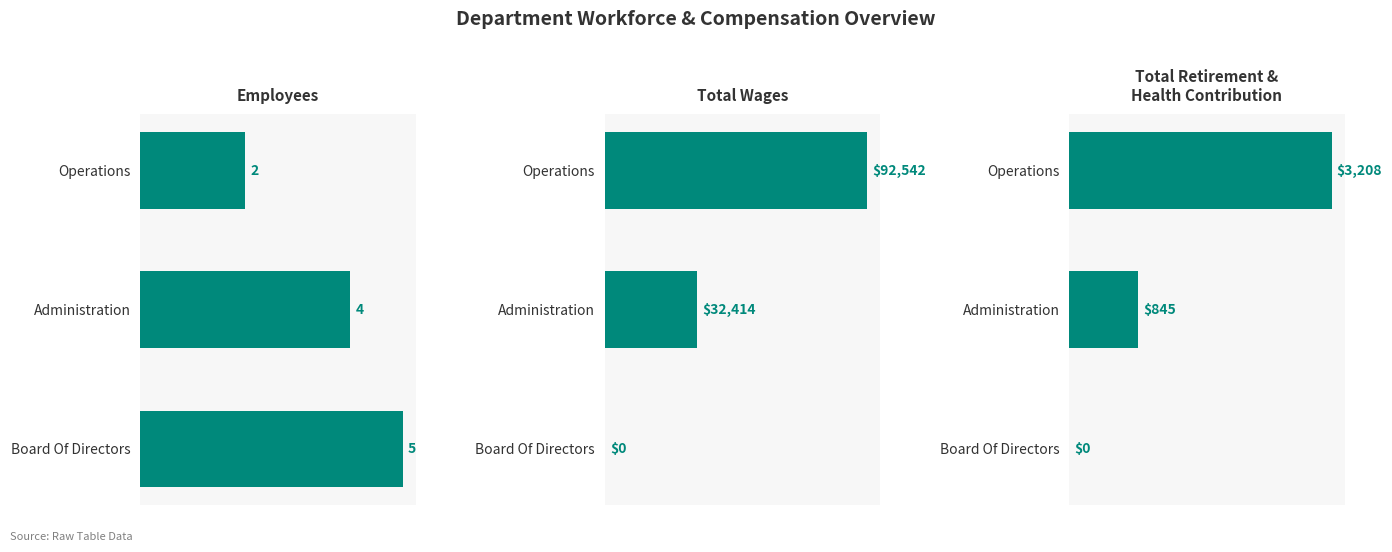

How many Employees values are between 2 and 5?

3